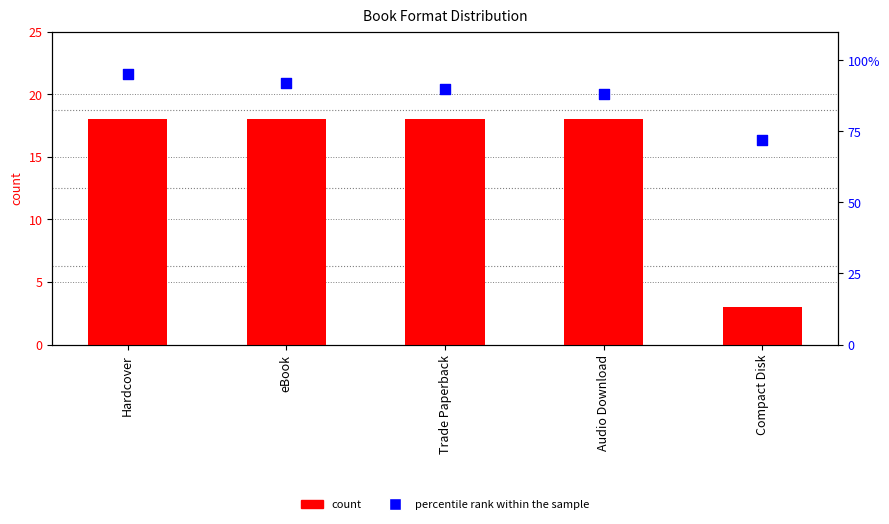

Which series reaches the minimum Y coordinate?

count